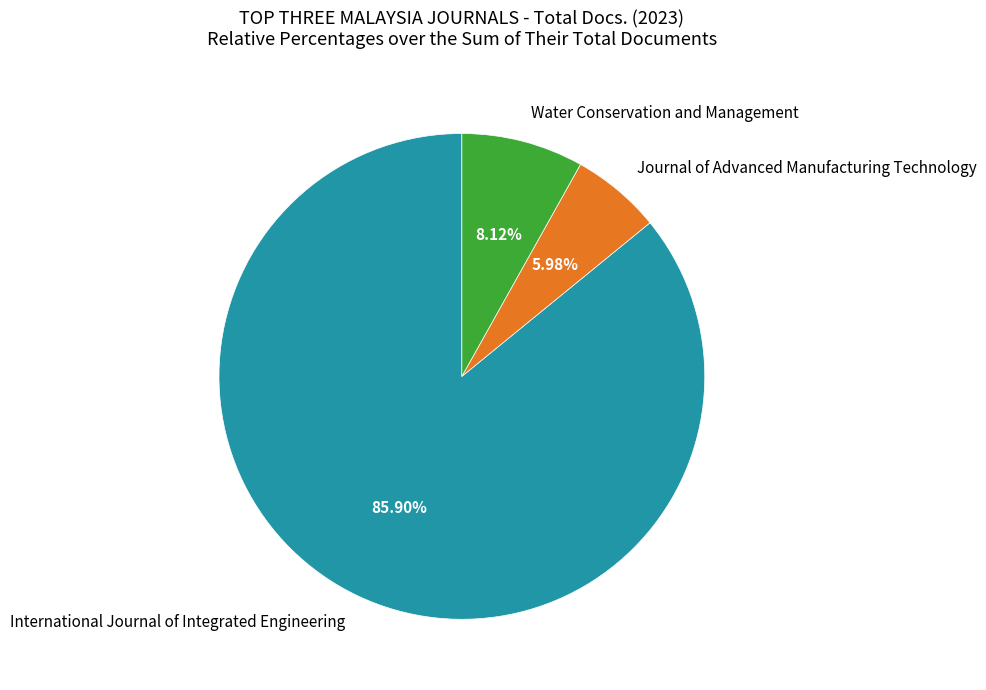

Which has a higher value, Water Conservation and Management or Journal of Advanced Manufacturing Technology?

Water Conservation and Management